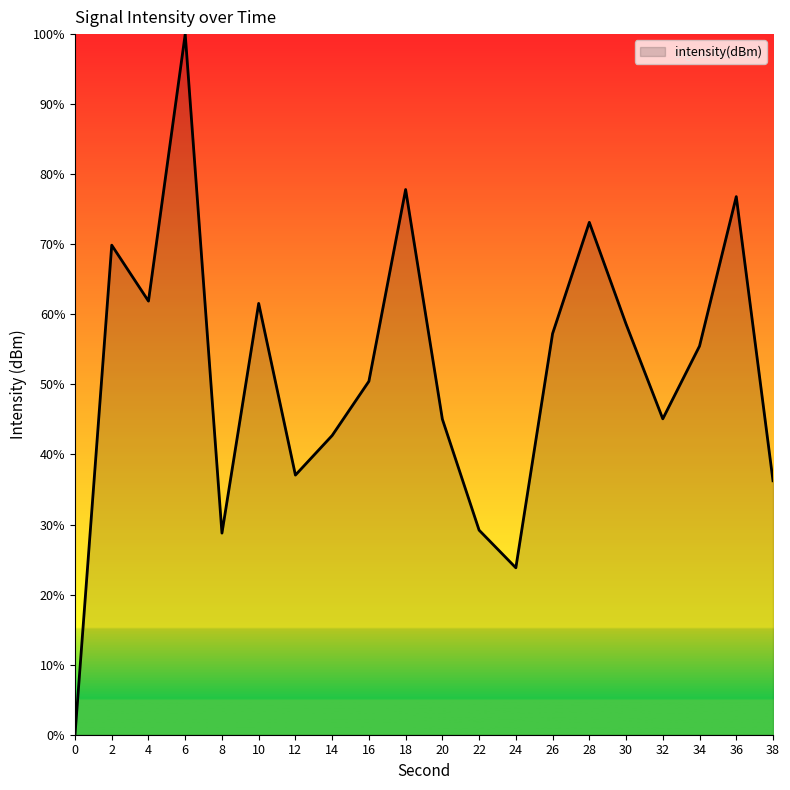

What value does the data have at 14?

42.7